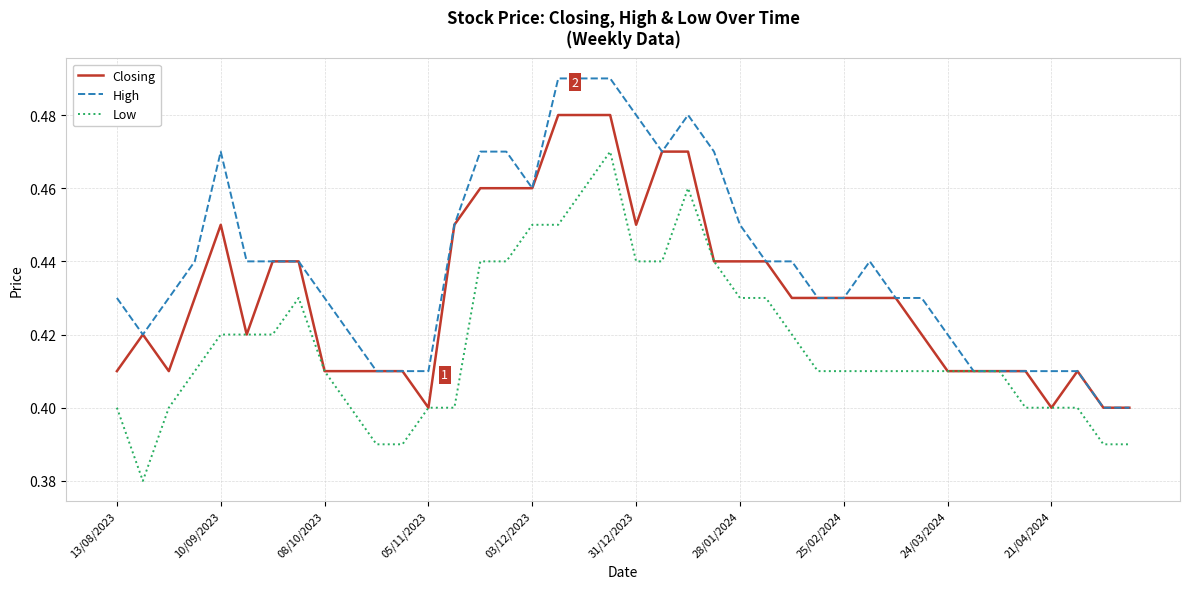

Which series has the largest total across all categories?

High